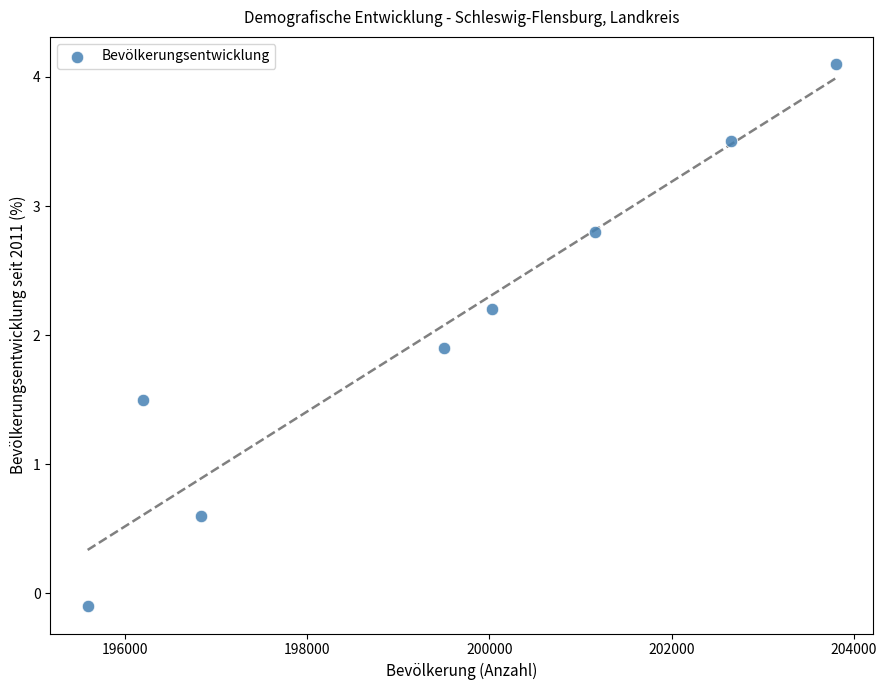

What is the average X value?

199469.8